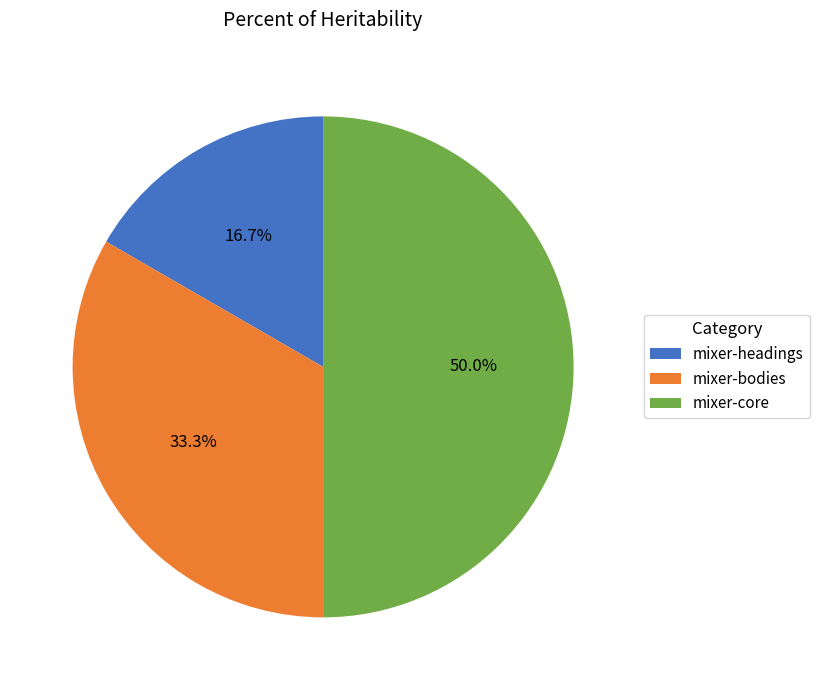

Does mixer-headings represent more than half of the total?

No